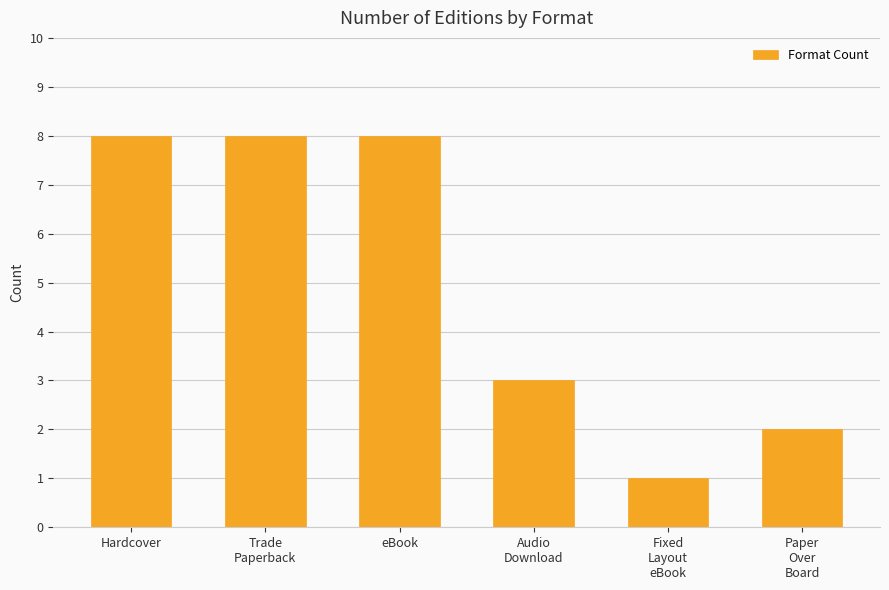

What position from the right is Fixed
Layout
eBook?

2